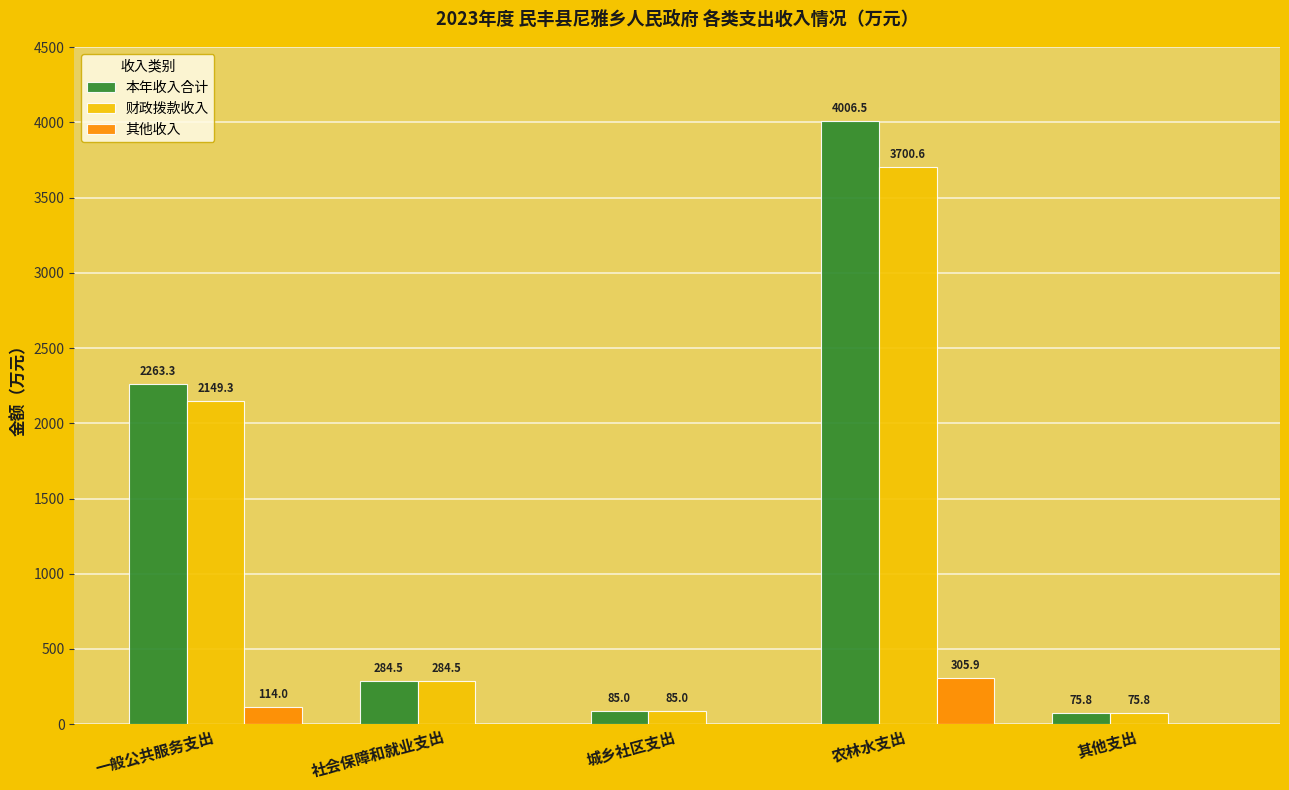

At which category is the sum across all series the highest?

农林水支出